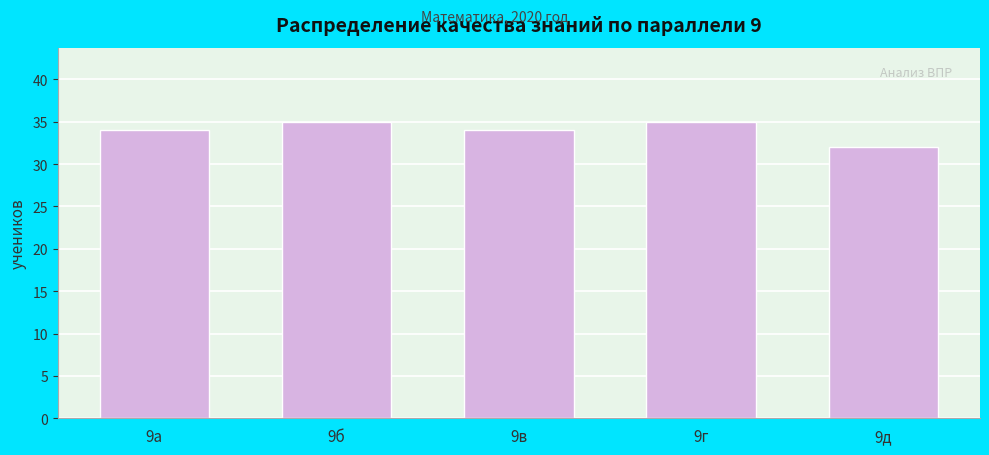

Reading left to right, what are all the values shown in this chart?

9а=34	9б=35	9в=34	9г=35	9д=32